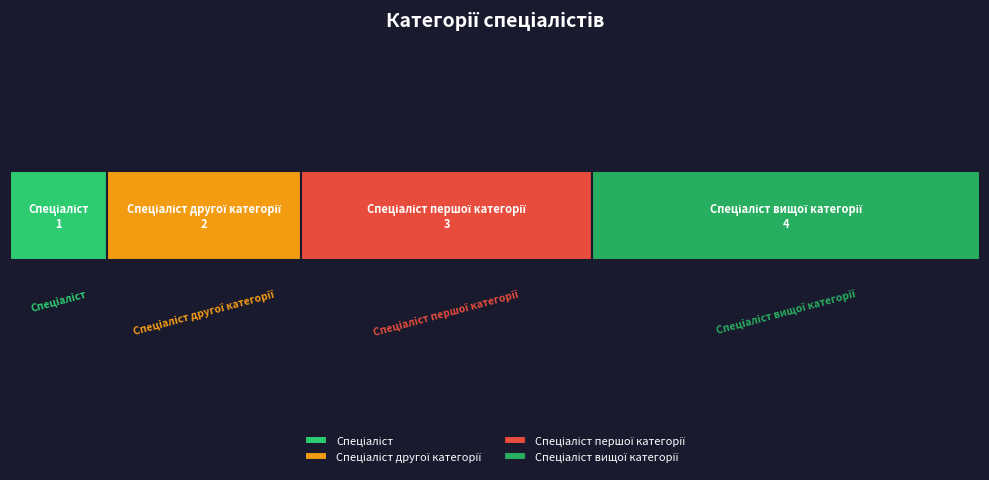

Does the chart contain stacked bars?

No